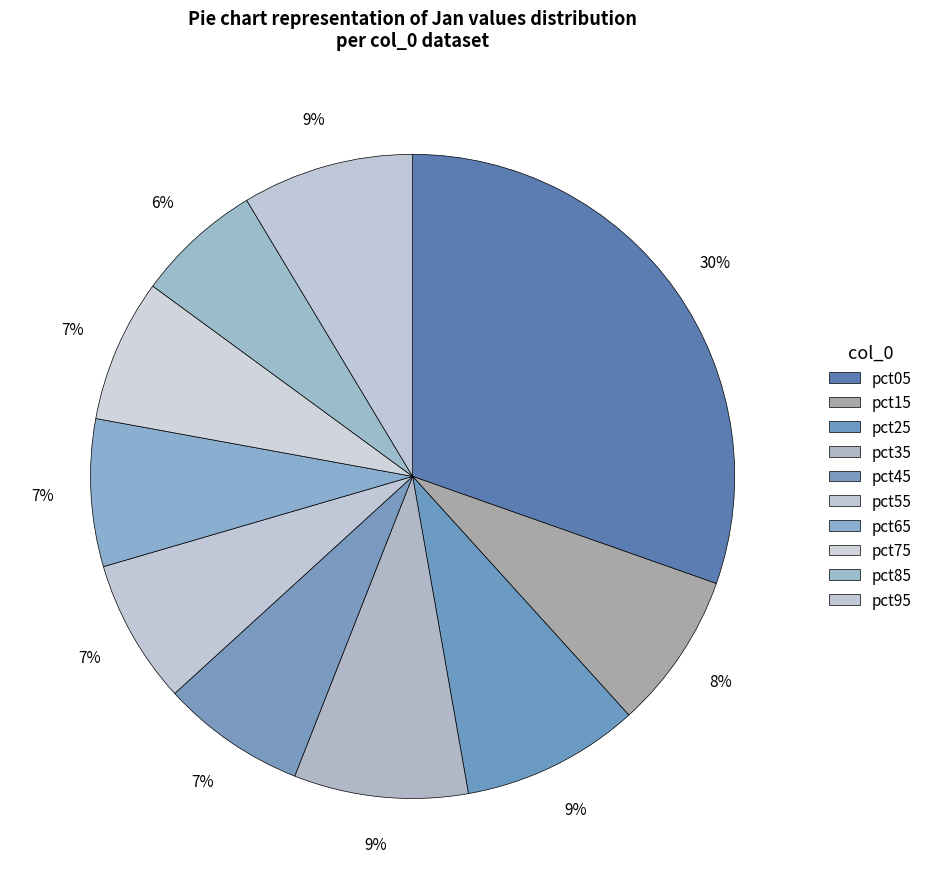

Count the number of slices in the pie.

10